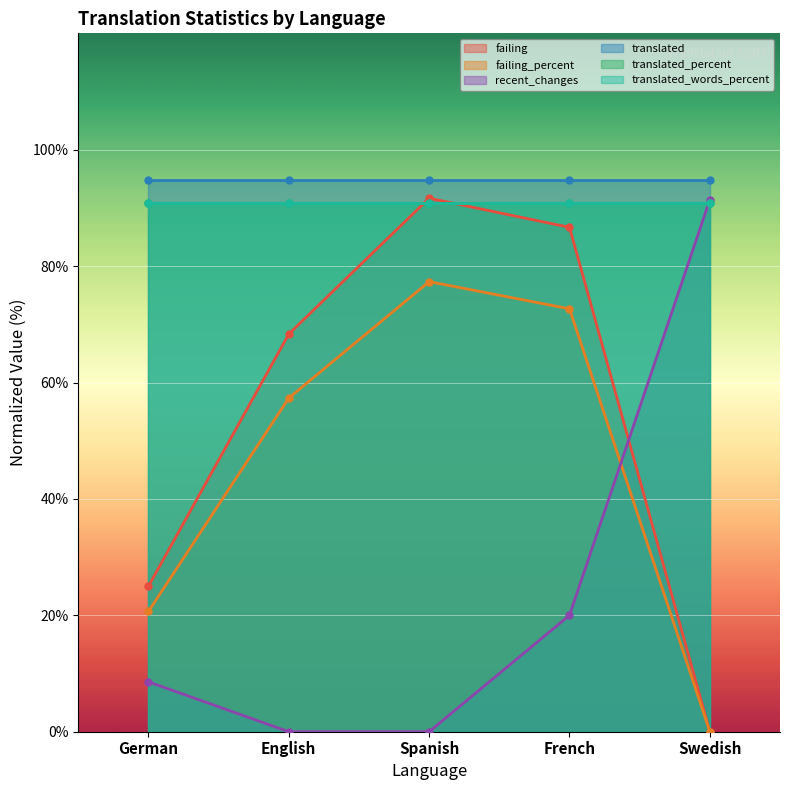

True or false: failing_percent has more than 0 points higher than both neighbors.

True